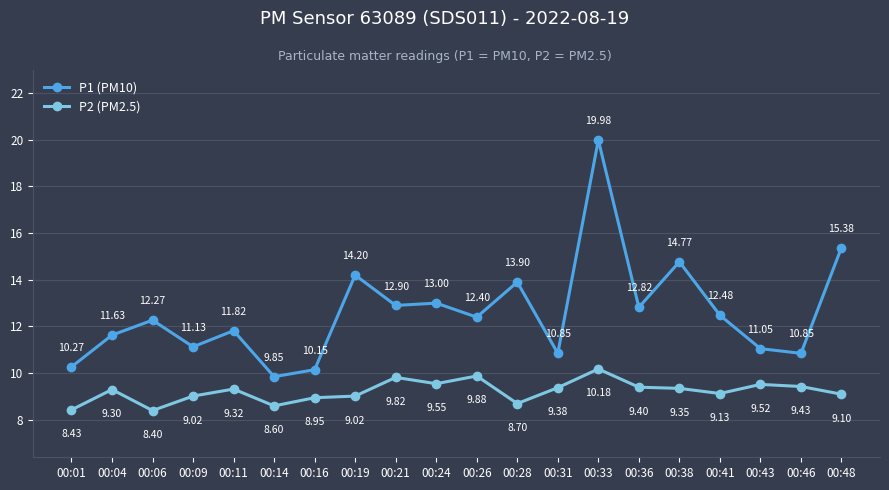

True or false: P2 (PM2.5) has more than 2 points higher than both neighbors.

True